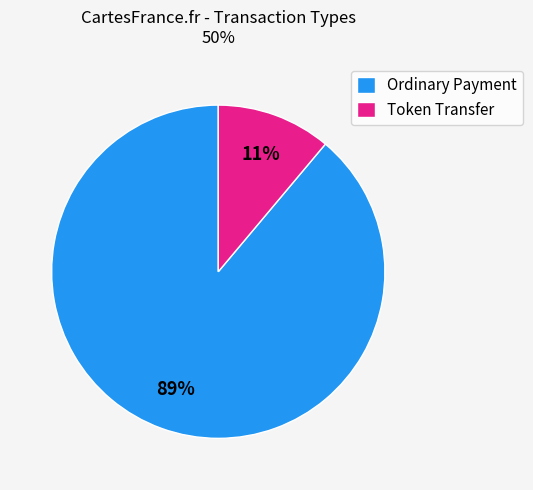

What percentage is the Token Transfer slice, to the nearest percent?

11%